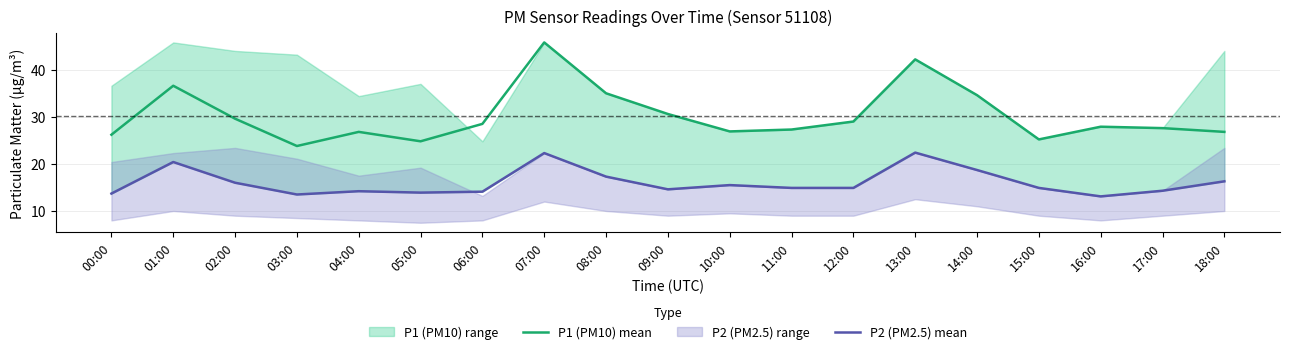

True or false: P1 (PM10) mean has a value of 24.8 at 05:00.

True